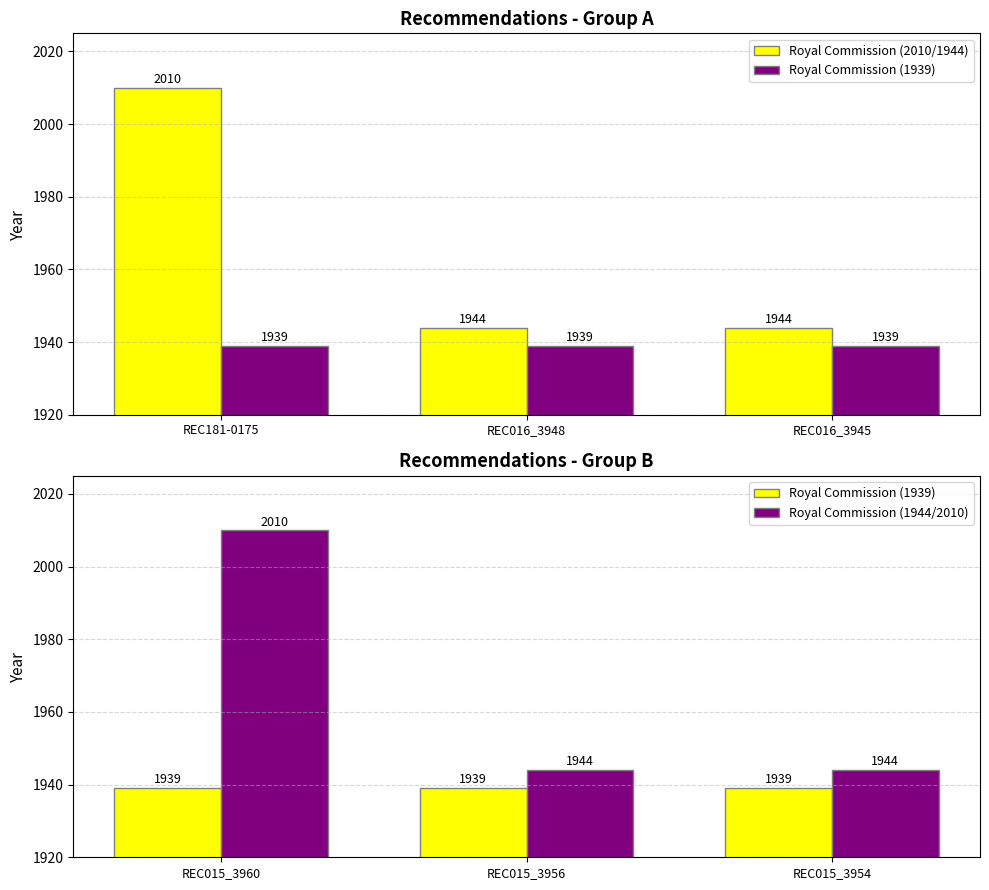

Which series has the widest spread of values?

Royal Commission (2010/1944)